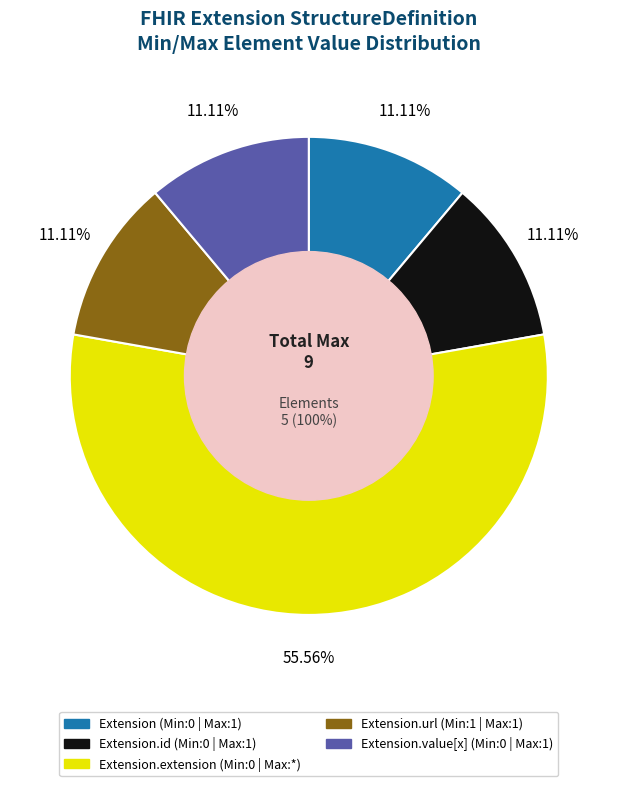

Count the number of slices in the pie.

5